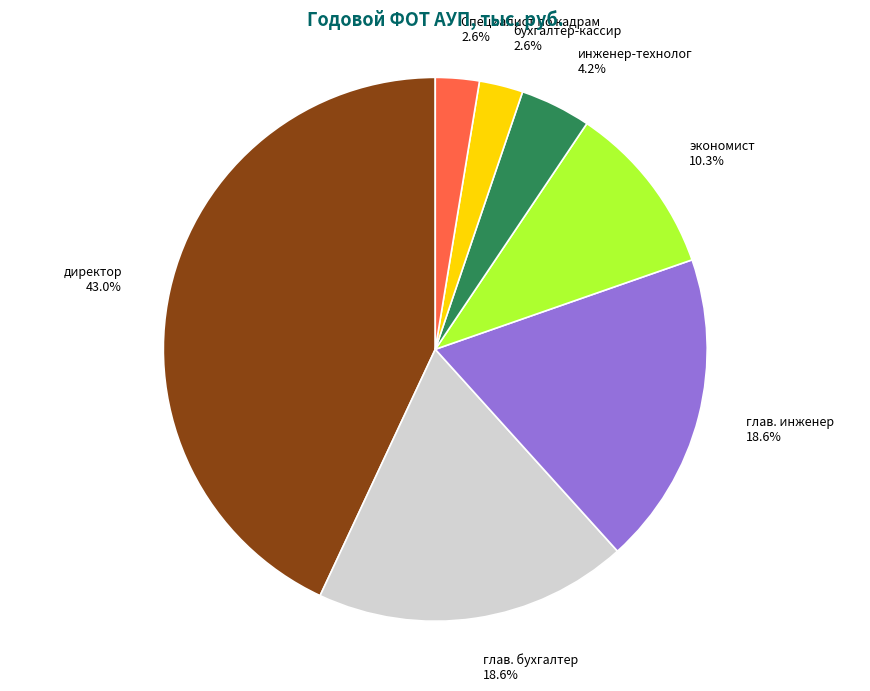

To the nearest percent, what portion does Специалист по кадрам represent?

3%